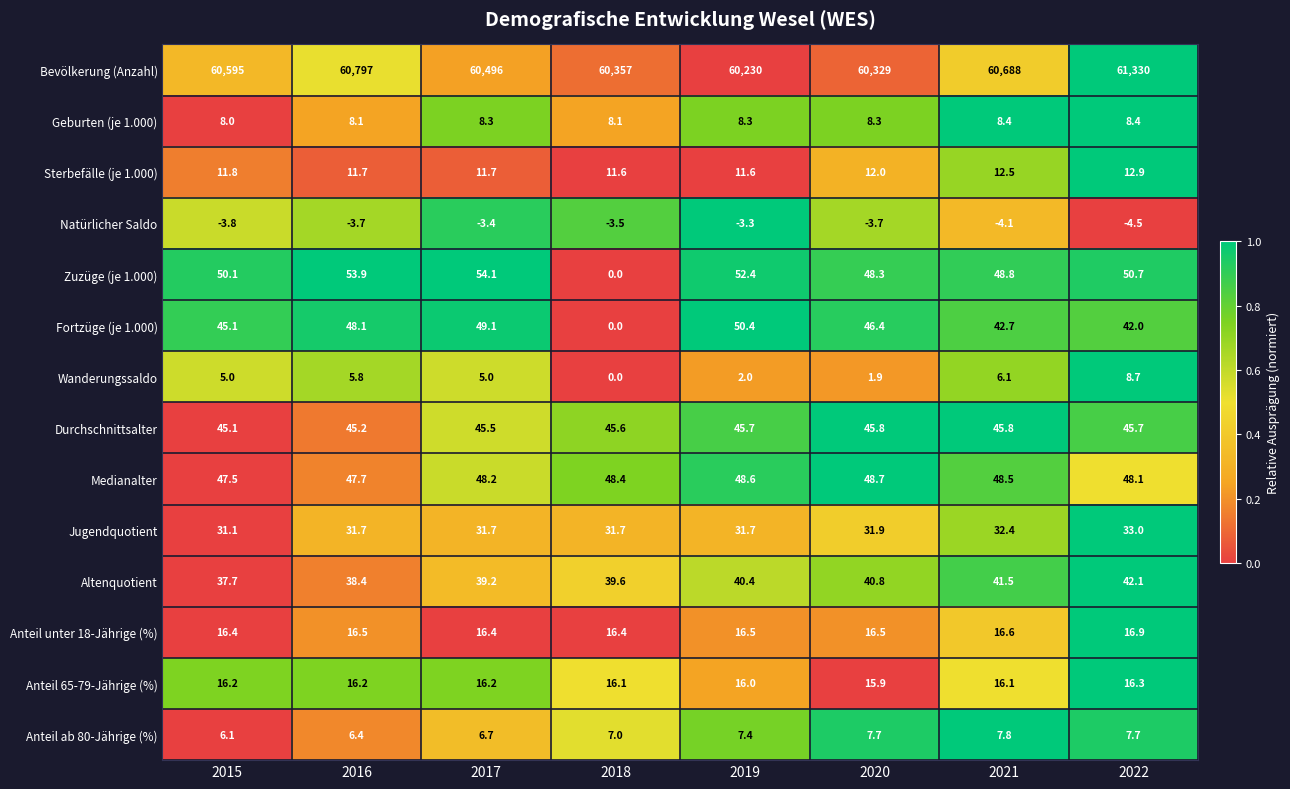

At how many categories does at least one series exceed 692?

8